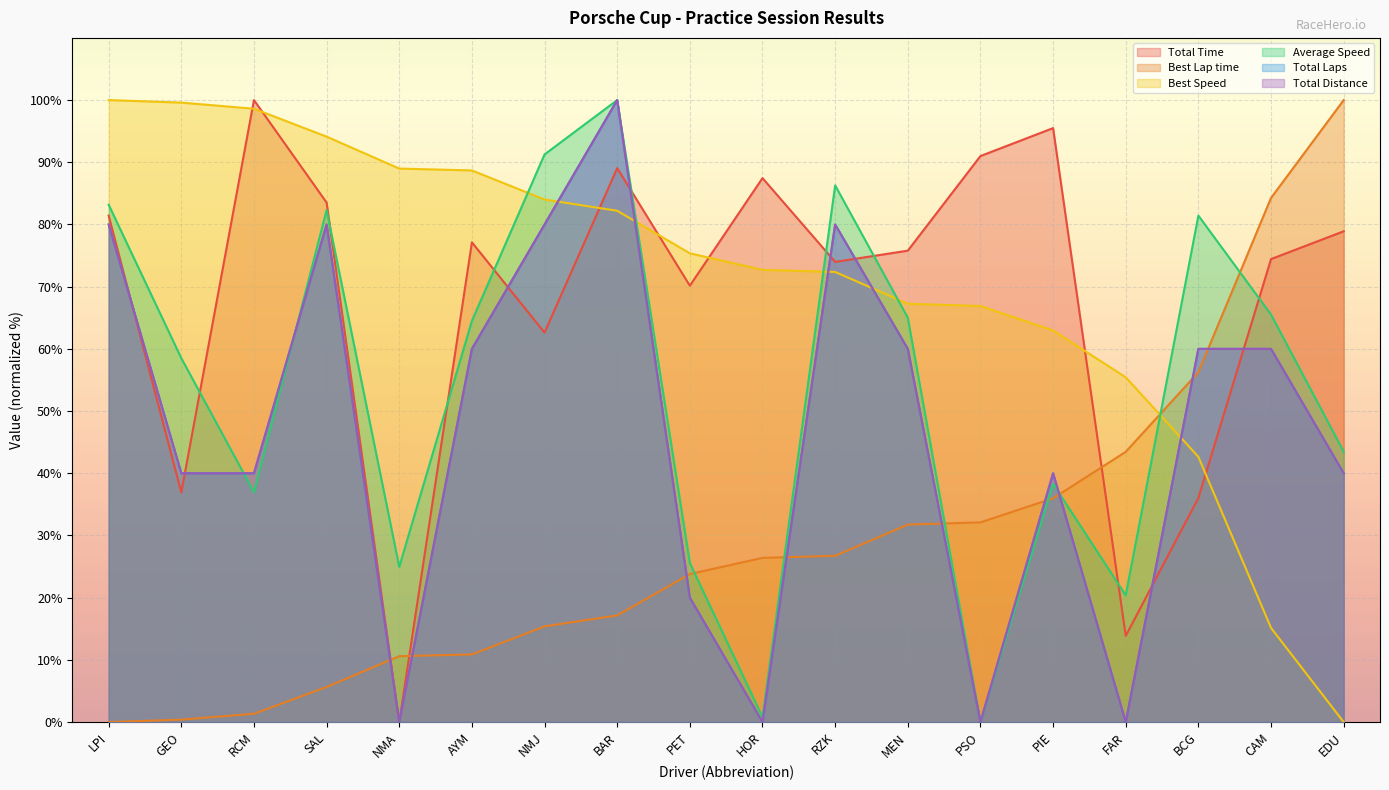

At how many categories does at least one series exceed 81?

15